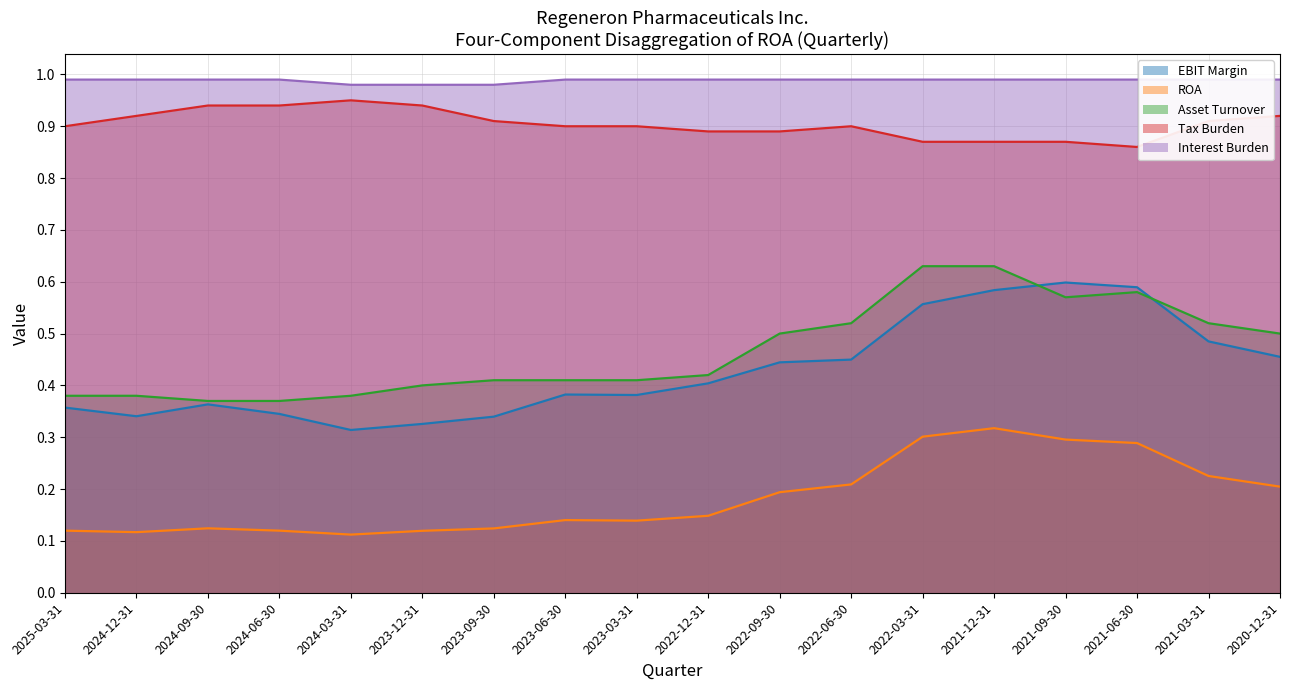

Where is Asset Turnover nearest to the value 0?

2024-09-30